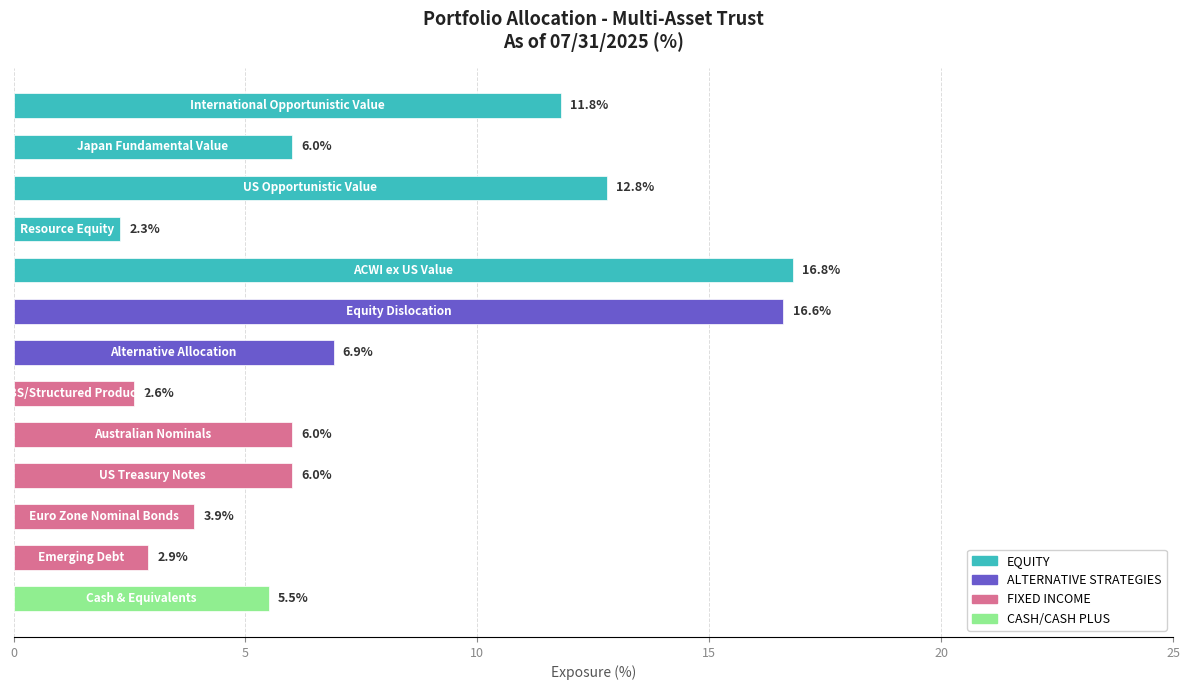

Does the chart contain any negative values?

No